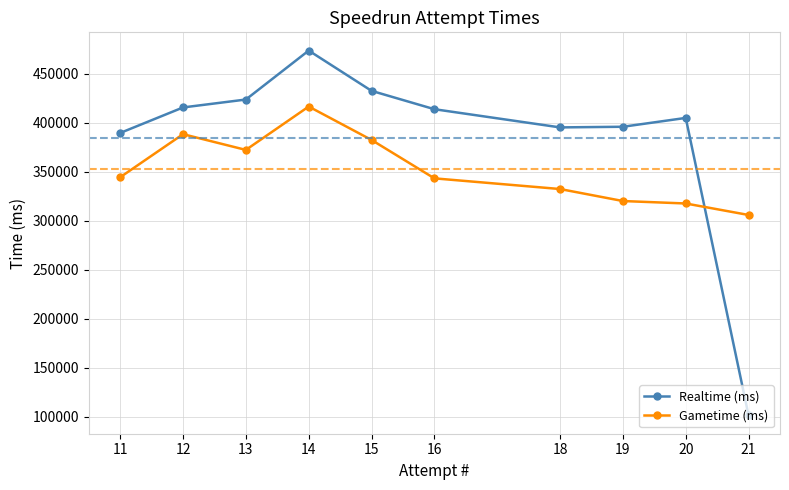

The Gametime (ms) series shows 382420 at 15. True or false?

True